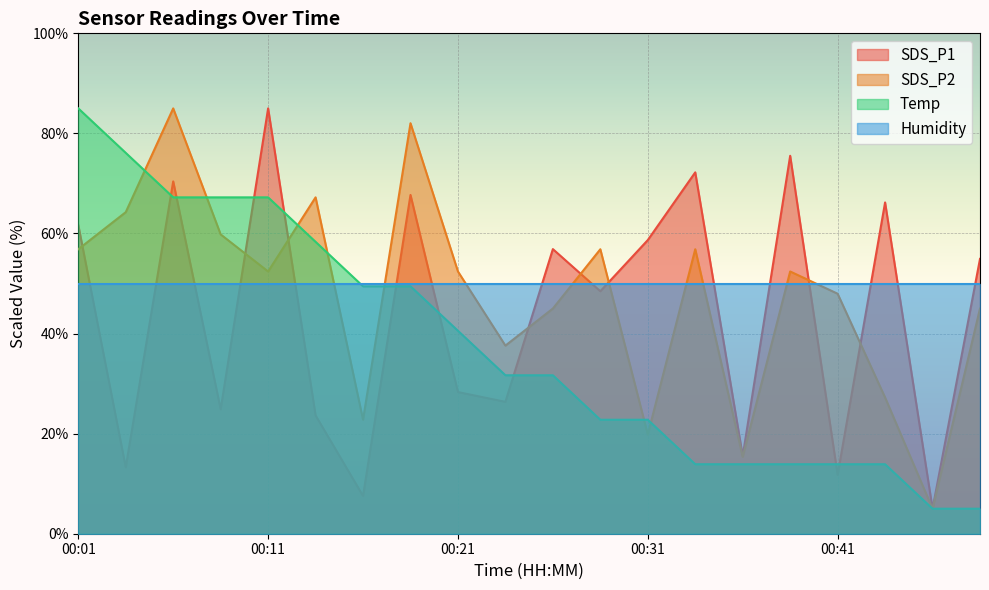

Where is the first local minimum for SDS_P2?

00:11